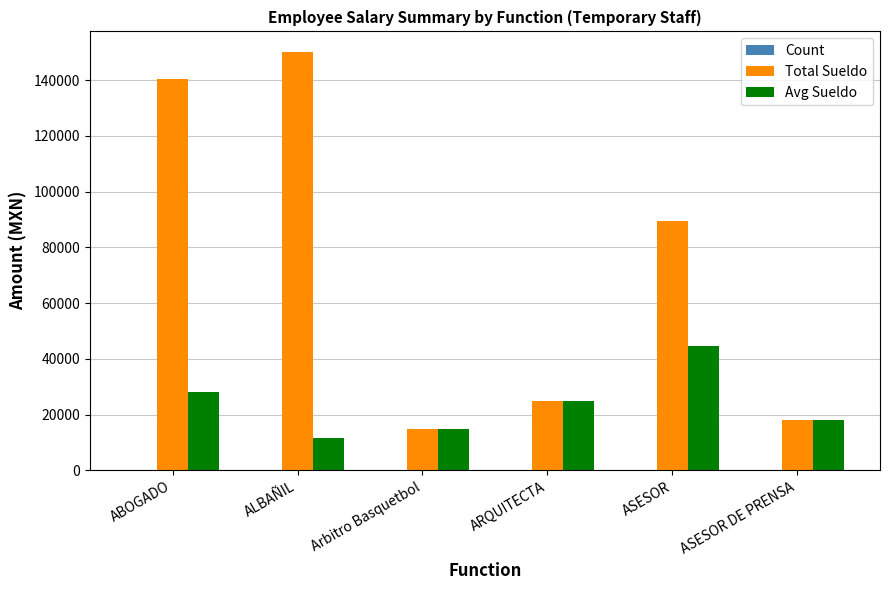

How many distinct data groups are displayed?

3